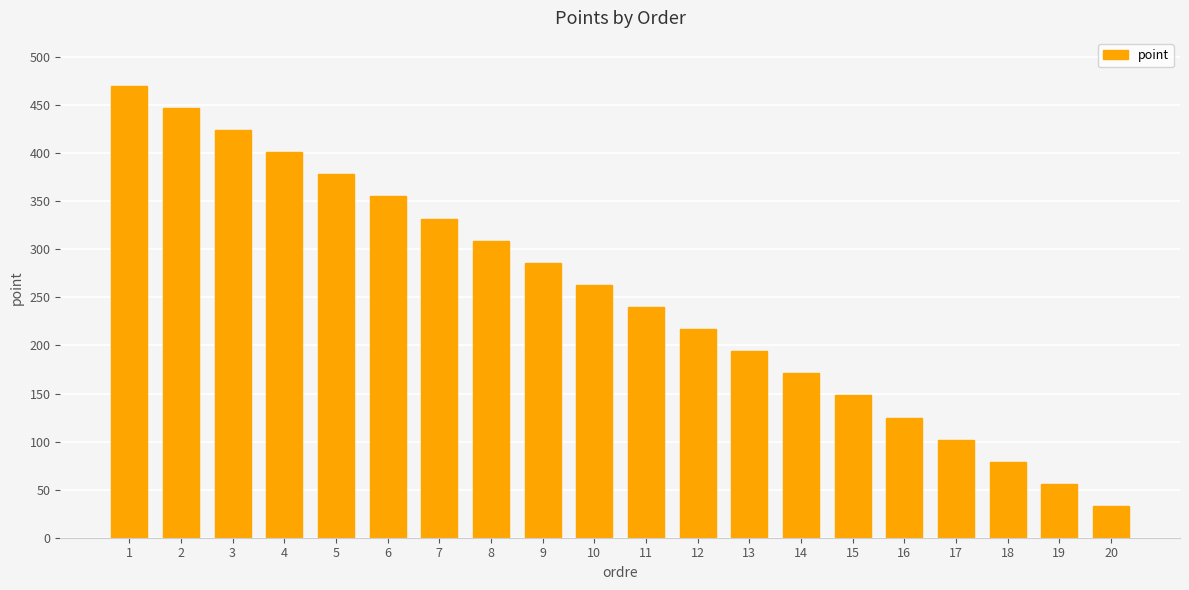

What is the change in value from 10 to 13?

-69